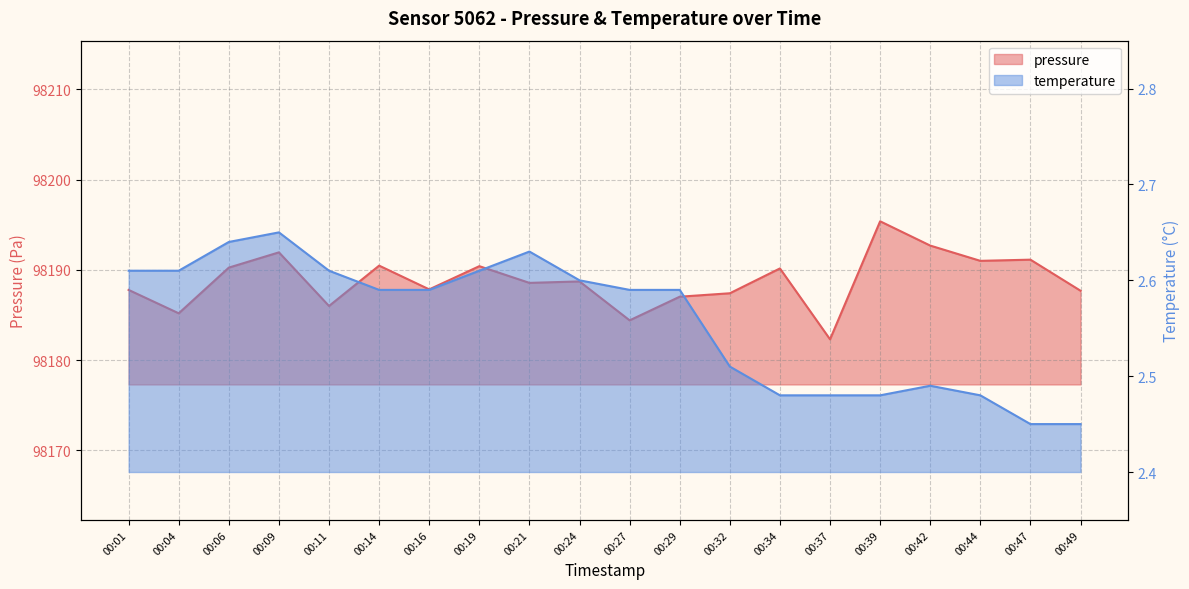

In temperature, how many points are higher than both neighbors (excluding endpoints)?

3